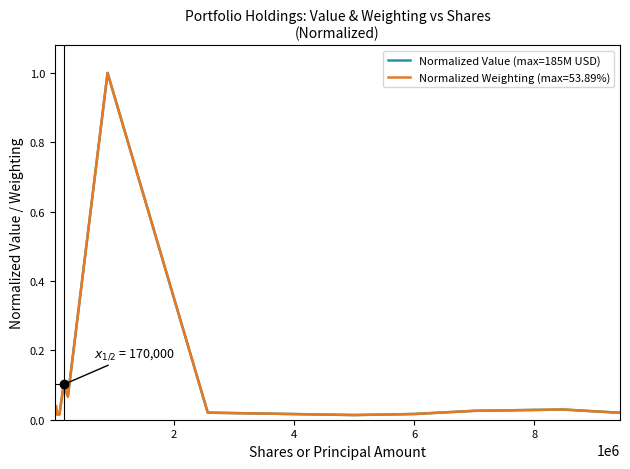

Reading left to right, what are all the values shown in this chart?

0.0	0.0	0.0	0.0	0.0	0.0	0.0	0.0	0.0	0.0	0.0	0.1	0.1	1.0	0.0	0.0	0.0	0.0	0.0	0.0